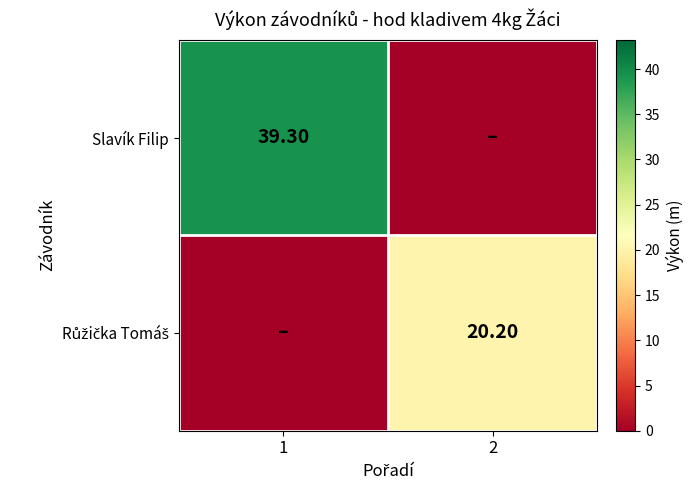

How many data points in Růžička Tomáš are less than 20?

1